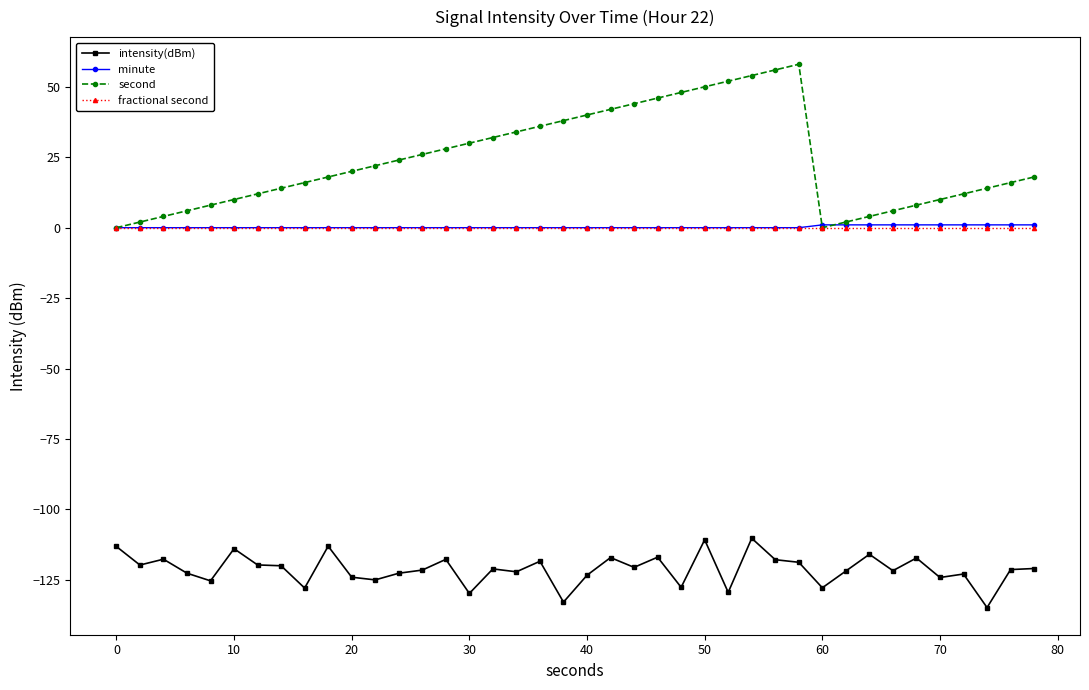

True or false: fractional second and intensity(dBm) cross at least once.

False